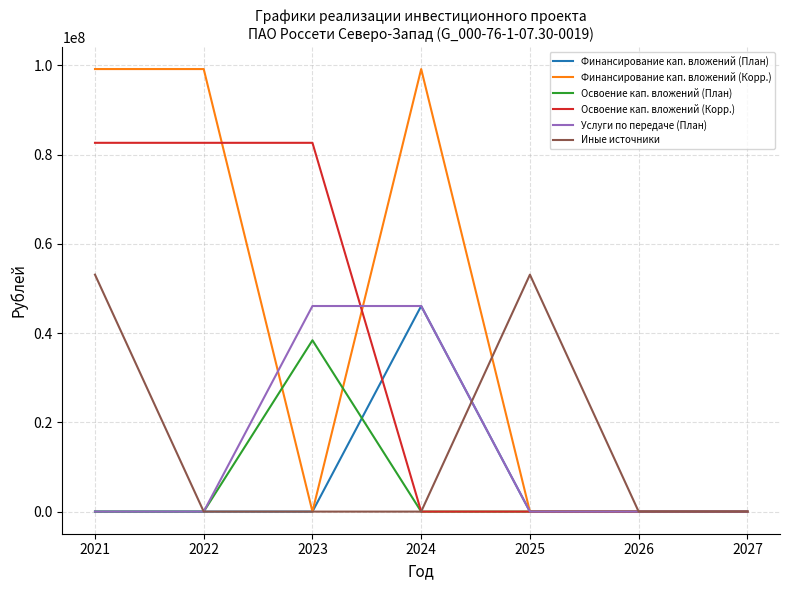

At which category is the sum across all series the highest?

2021